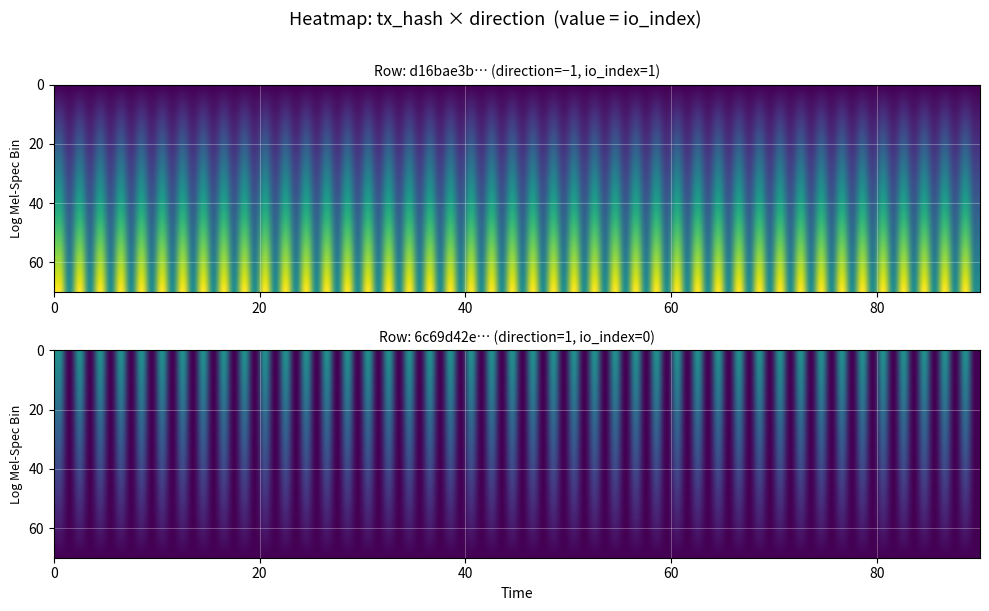

Reading left to right, what are all the values shown in this chart?

d16bae3b3c55f3d660462d862bf904946b82ddc: 0=-1	1=1
6c69d42eb0cdc28b06d4f22ffc388ec366075fd: 0=1	1=0